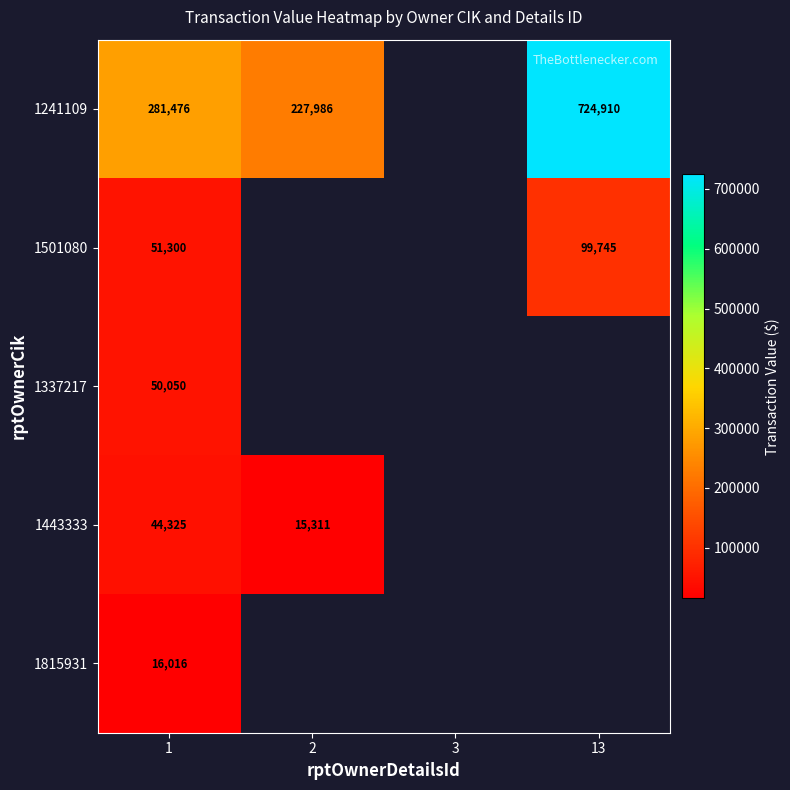

Is it true that 1337217 equals 30683.7 at 1?

False